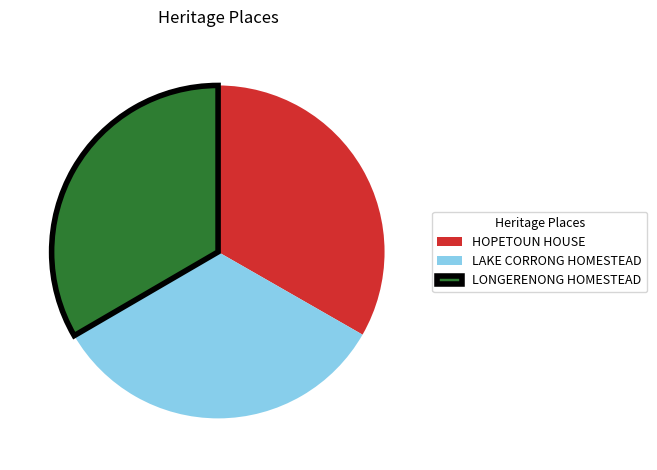

How many segments does this pie chart have?

3